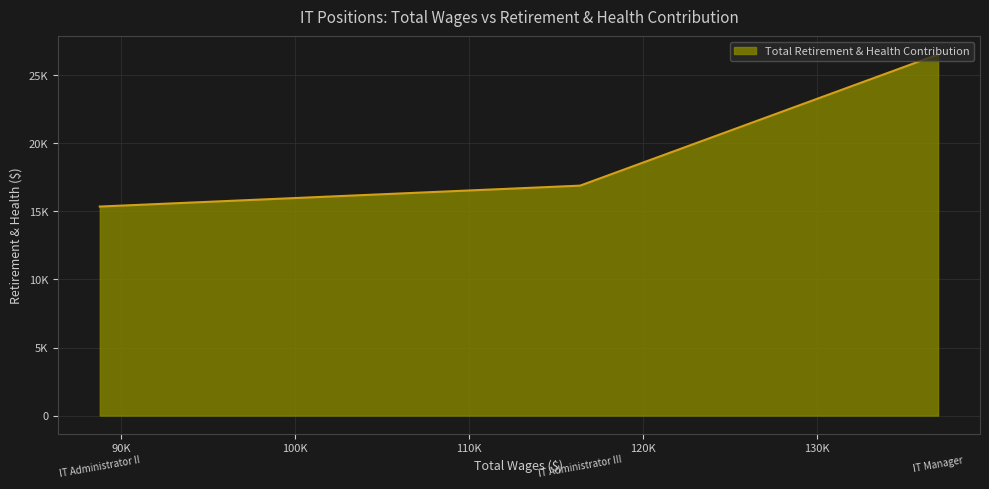

Which has a higher value, IT Administrator III or IT Administrator II?

IT Administrator III